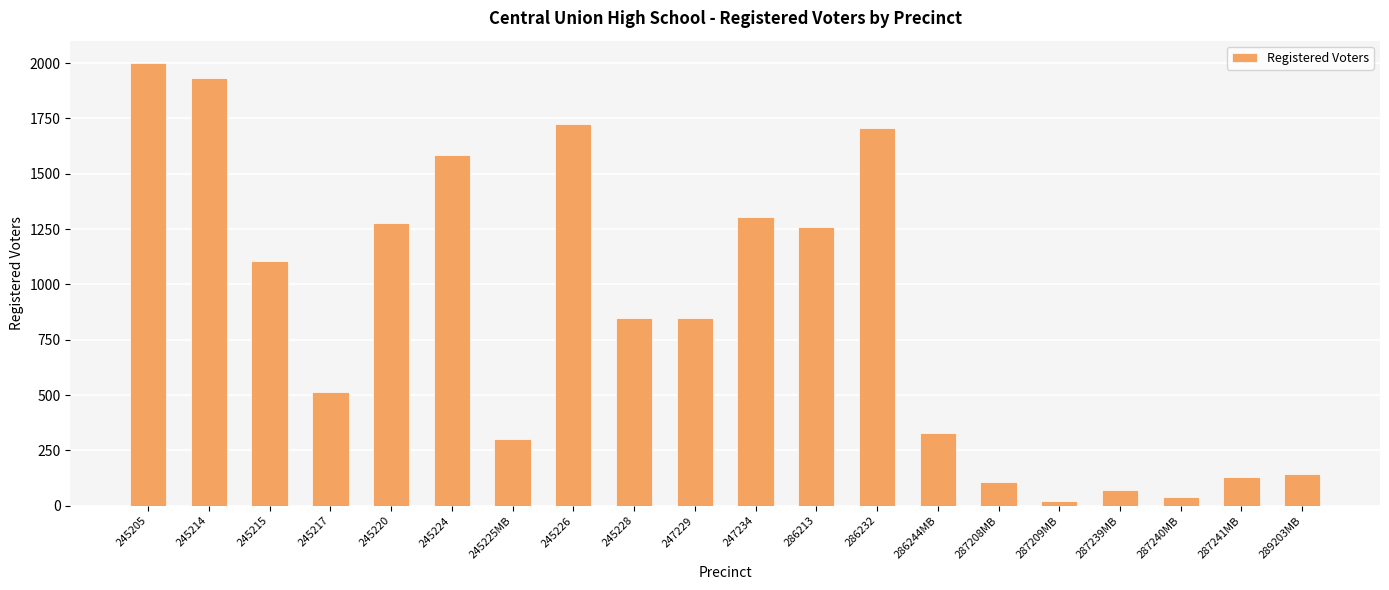

Is it true that the value at 286244MB is 327?

True